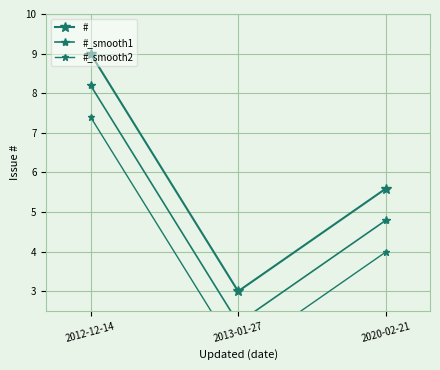

At which label does #_smooth1 reach its peak?

2012-12-14